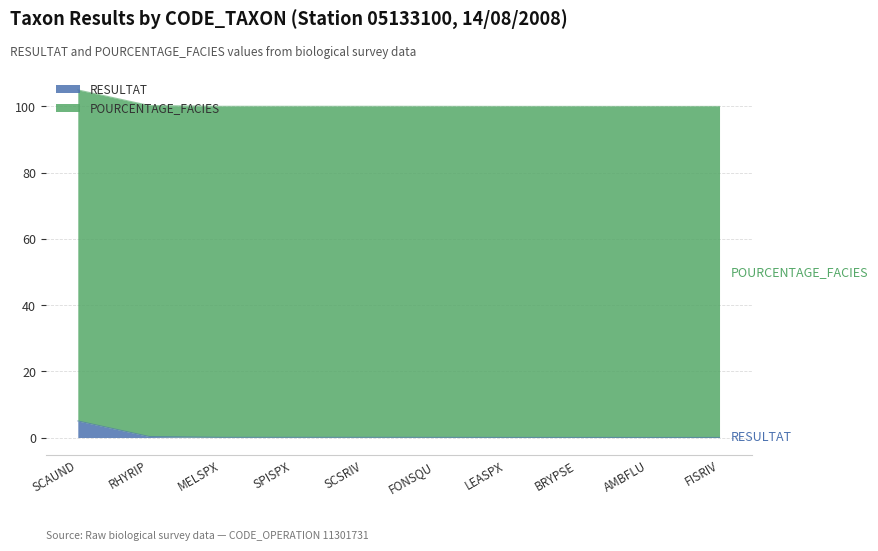

Between SCAUND and BRYPSE, which is larger?

SCAUND